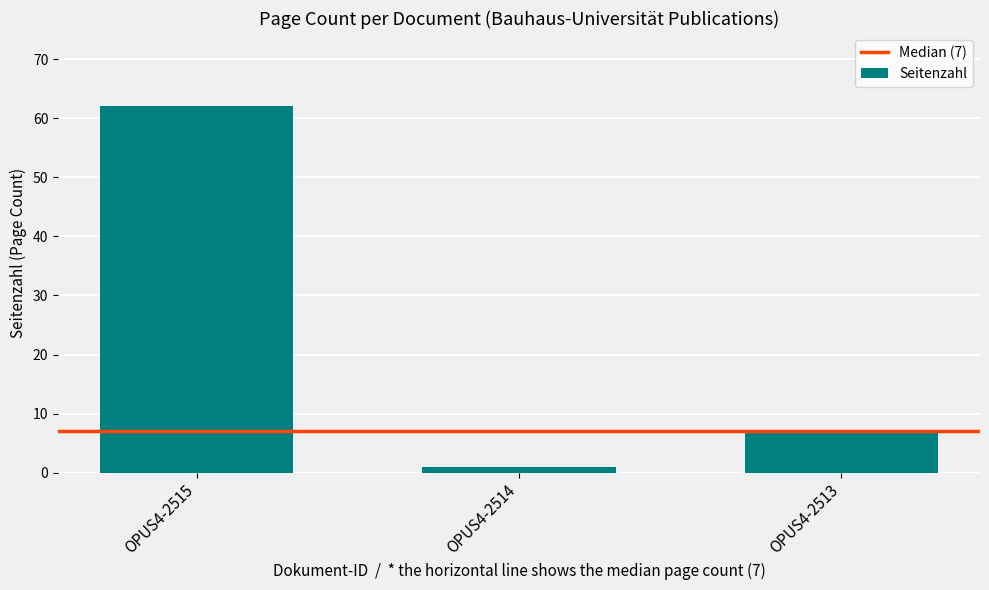

Reading left to right, what are all the values shown in this chart?

OPUS4-2515=62	OPUS4-2514=1	OPUS4-2513=7